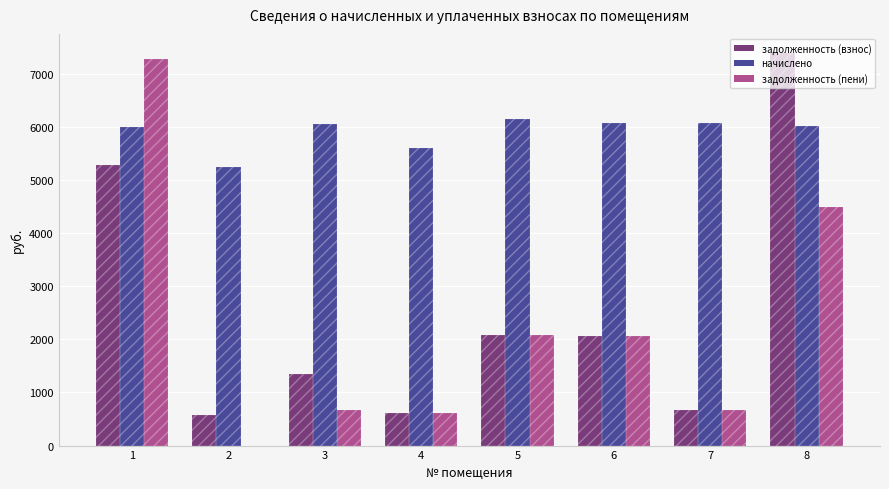

What is the total value across all series at 3?

8076.7